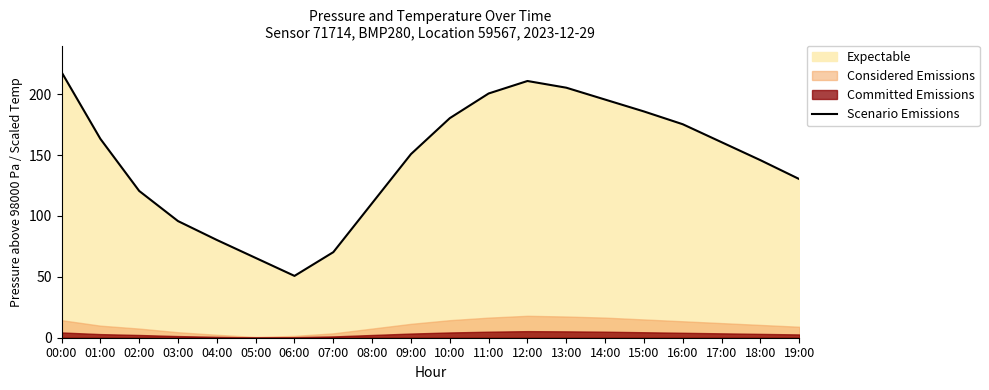

Reading left to right, extract all data points from this chart.

218.1	163.3	120.5	95.8	80.2	65.5	50.8	70.2	110.5	150.8	180.2	200.5	210.8	205.2	195.5	185.8	175.2	160.5	145.8	130.2